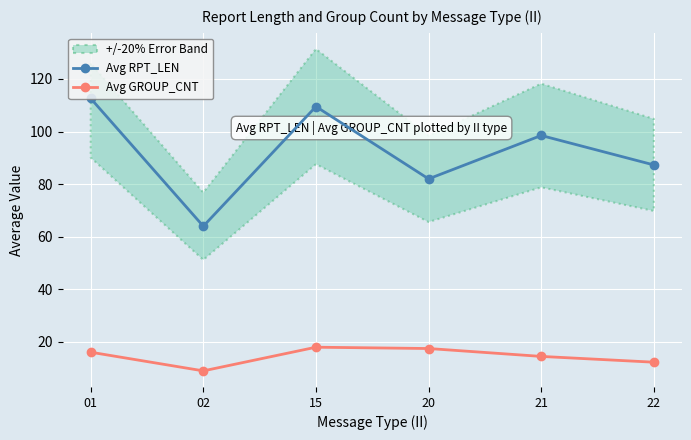

Is it true that Avg GROUP_CNT equals 18.6 at 22?

False